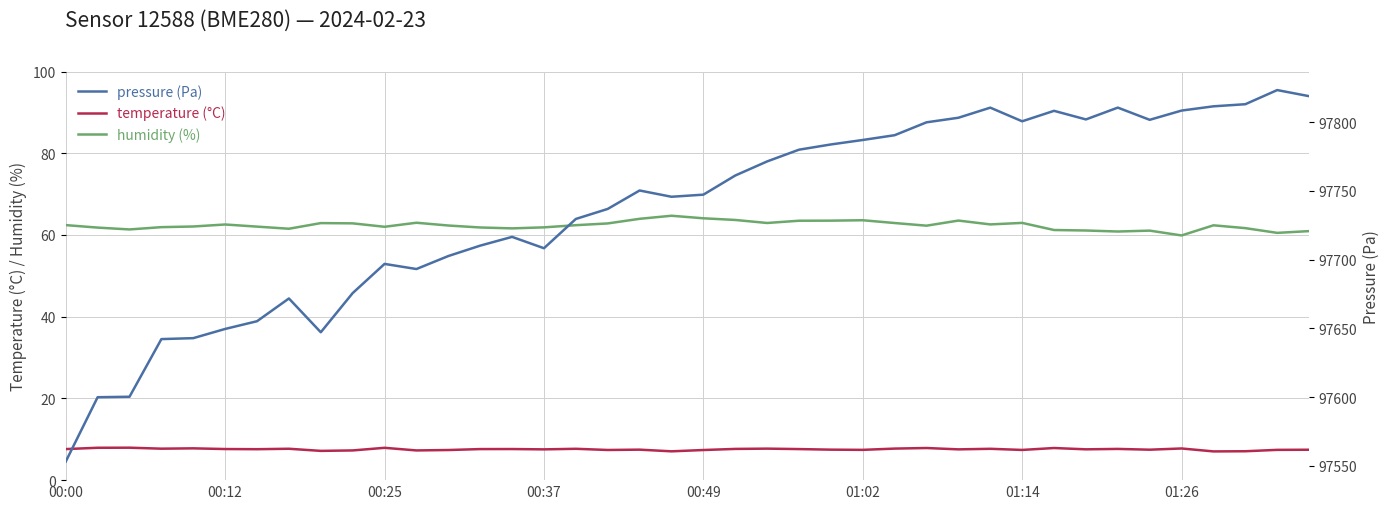

What is the lowest value of the temperature (°C) series?

7.0